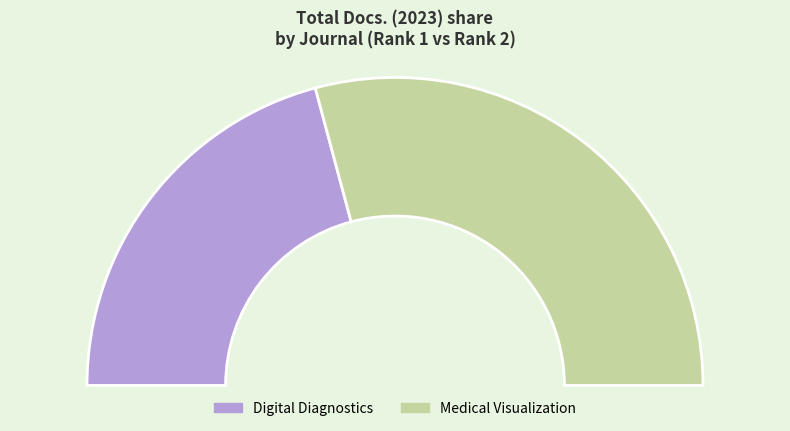

Rank the categories by value from highest to lowest.

Medical Visualization, Digital Diagnostics